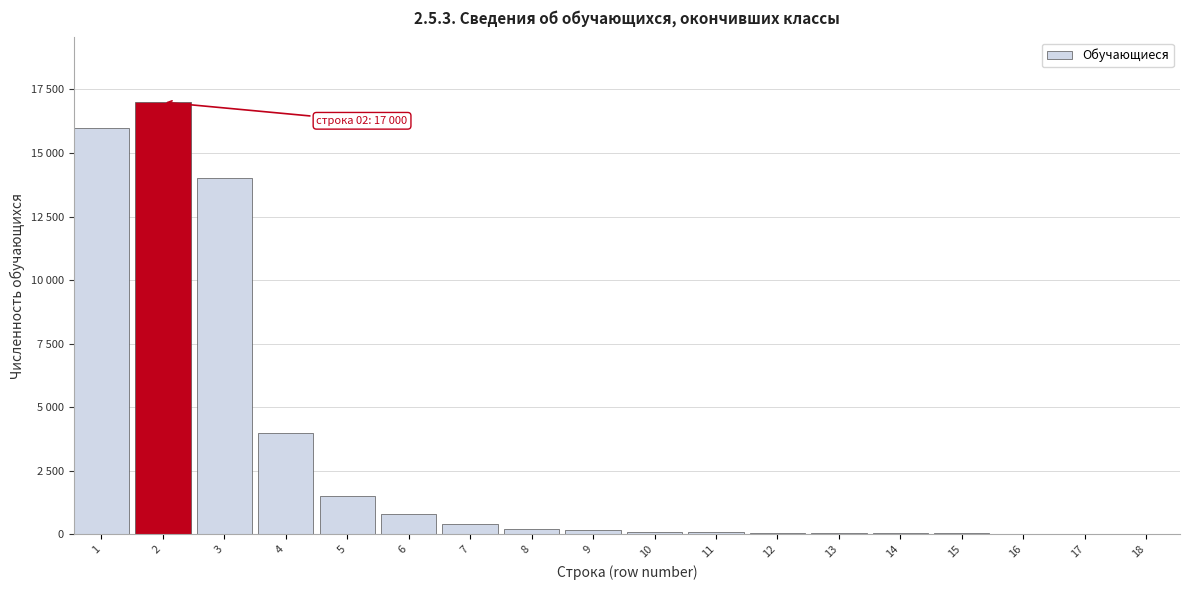

Are the bars horizontal?

No